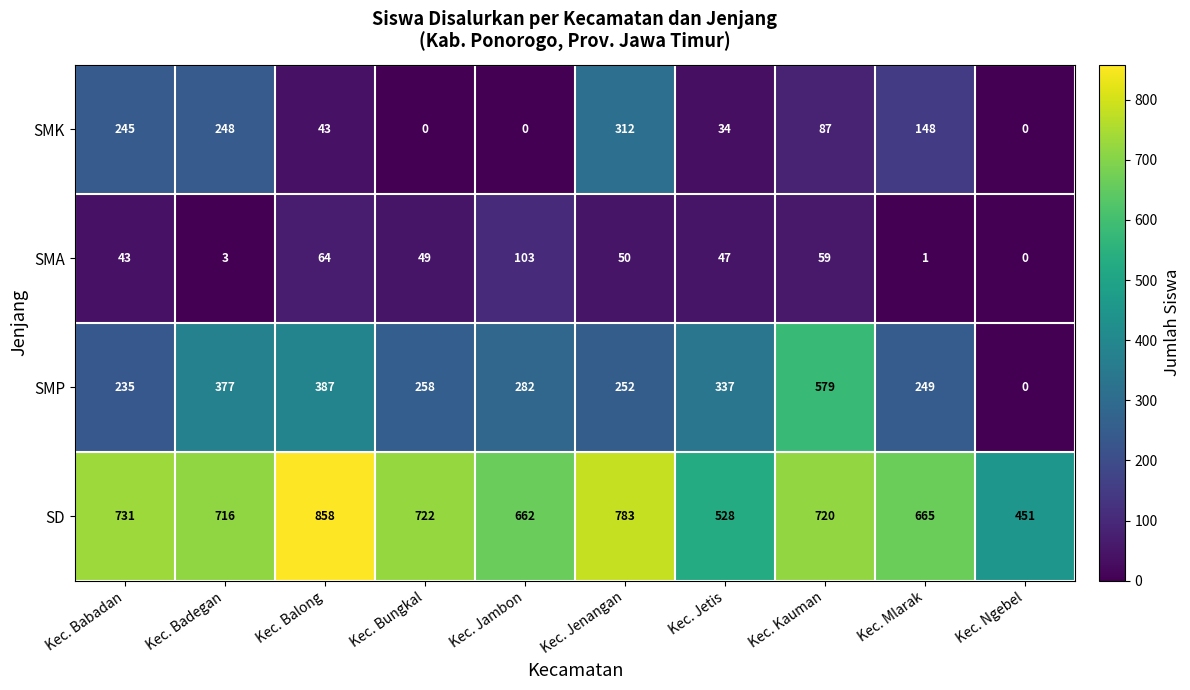

Which series has the largest total across all categories?

SD